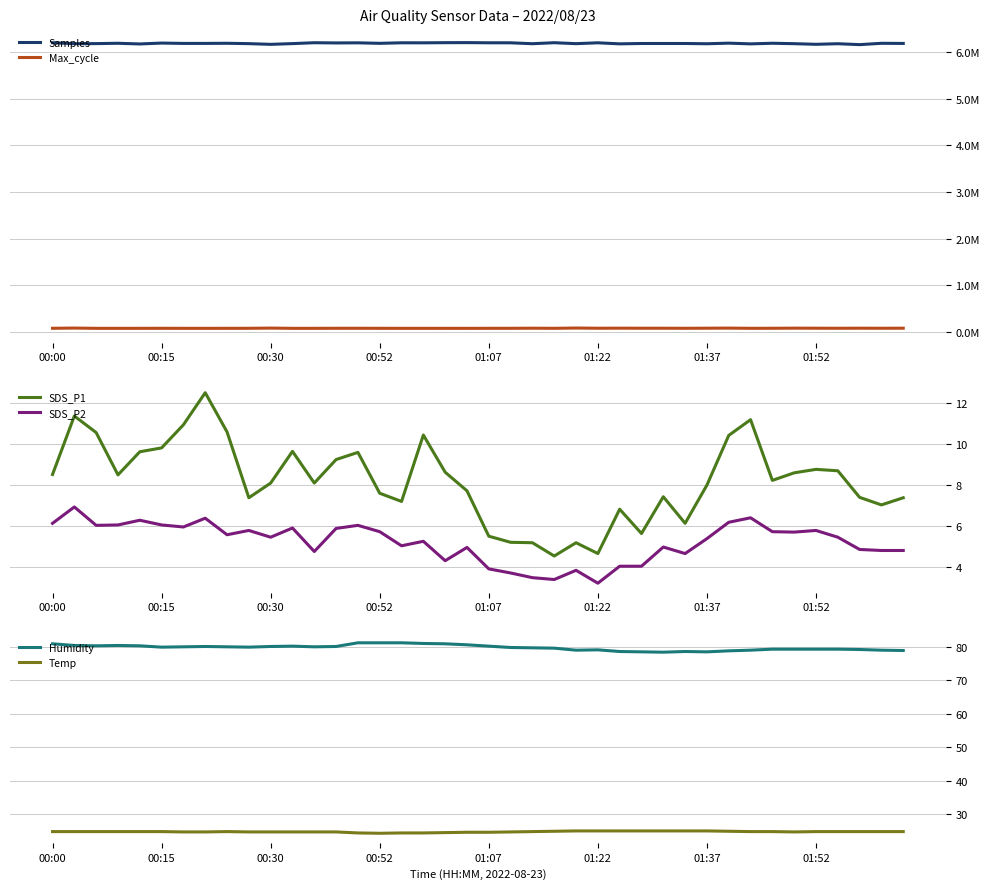

True or false: SDS_P2 and SDS_P1 intersect in this chart.

False